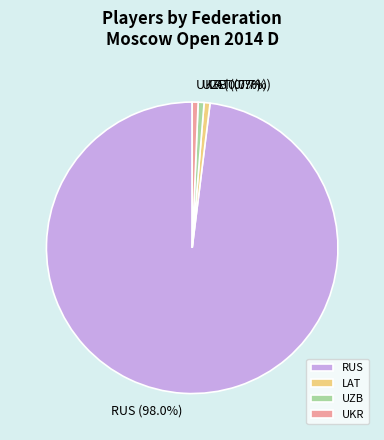

To the nearest percent, what portion does UKR represent?

1%